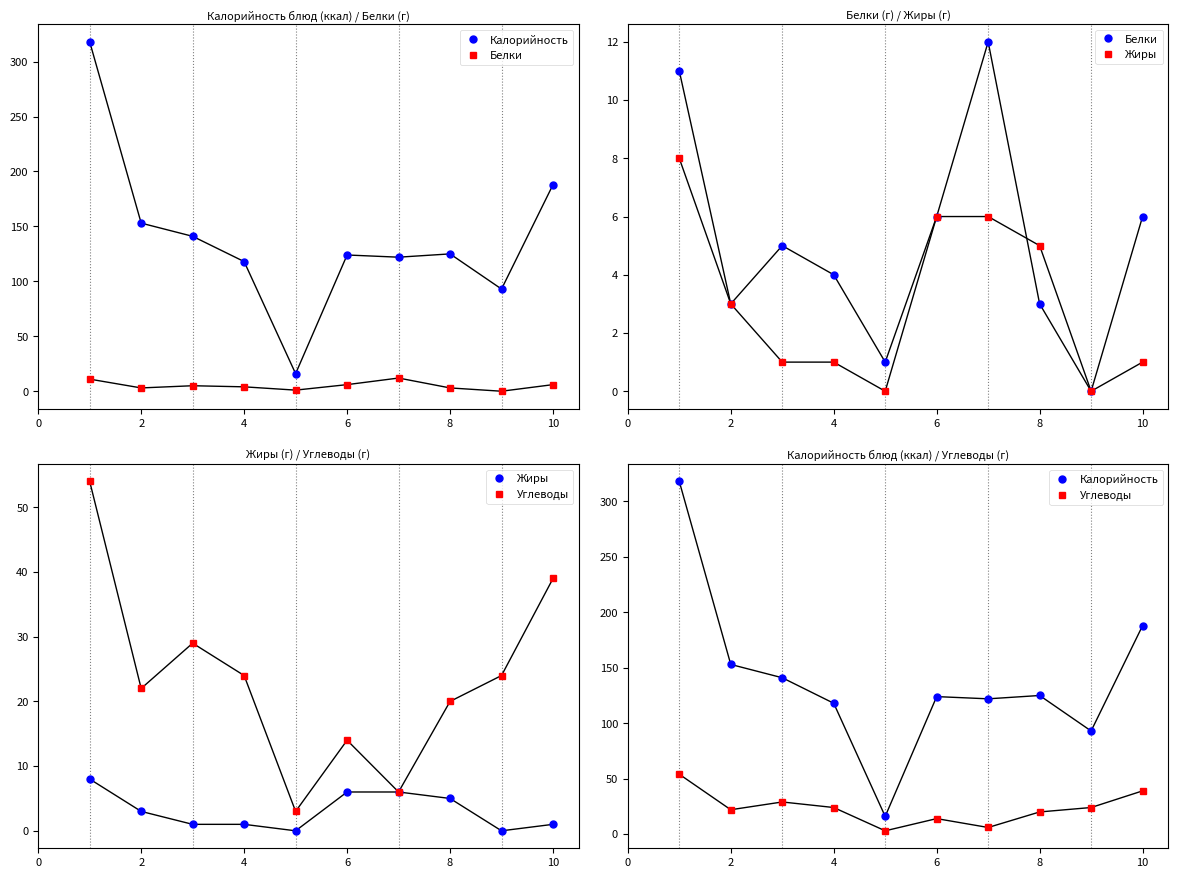

What is the difference between the second highest and second lowest values in the Жиры series?

6